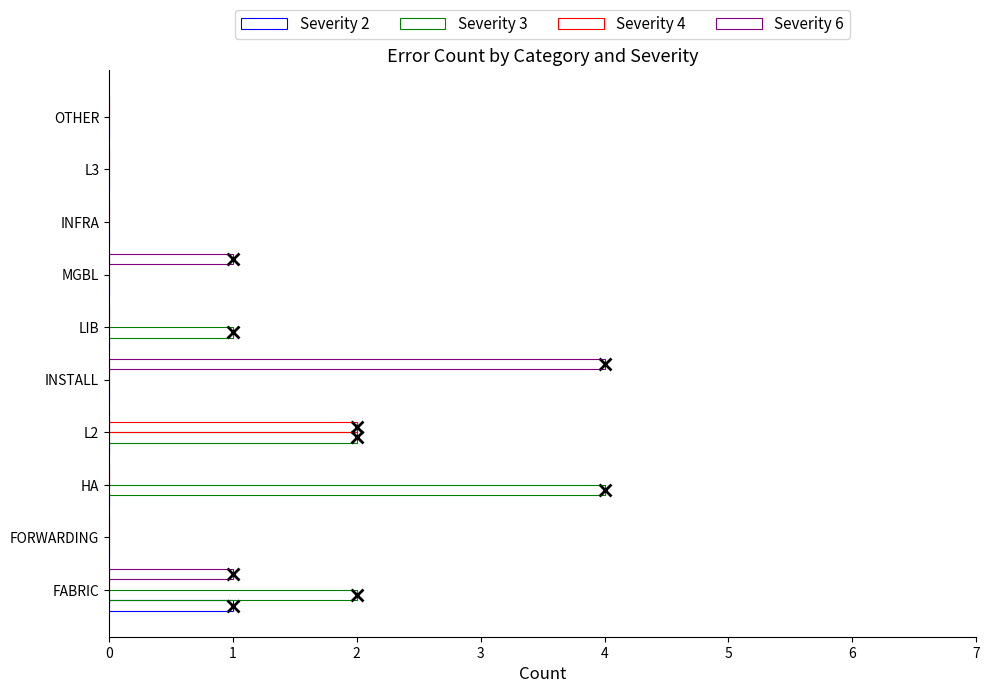

True or false: Severity 2 has a value of 1 at OTHER.

False